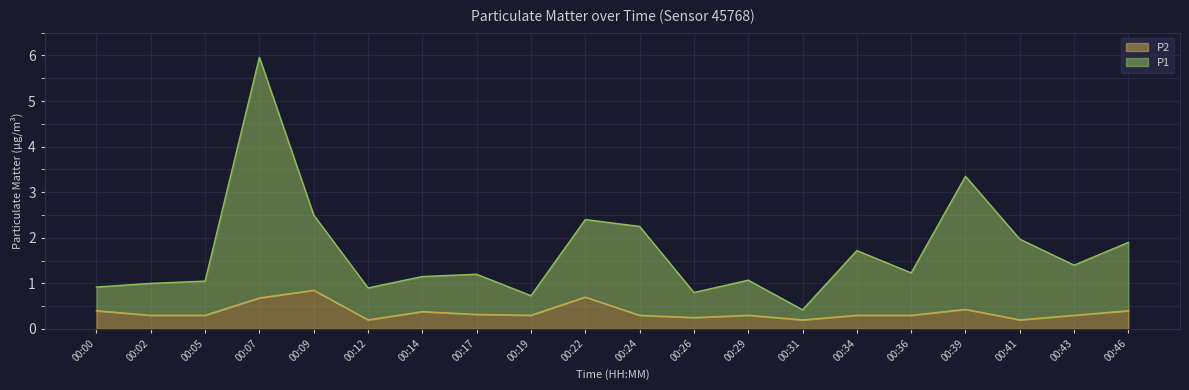

True or false: P1 and P2 intersect in this chart.

False